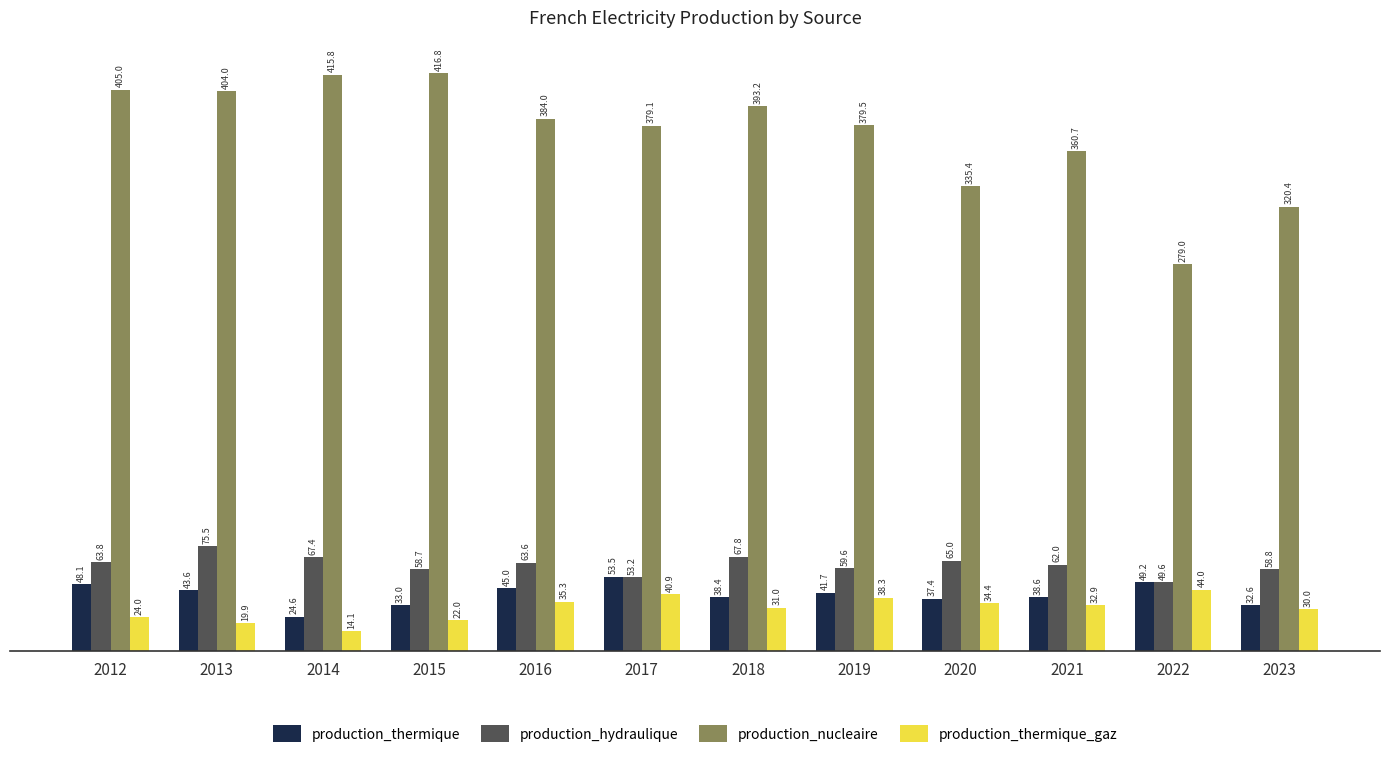

Rank the series by their maximum value, from highest to lowest.

production_nucleaire, production_hydraulique, production_thermique, production_thermique_gaz